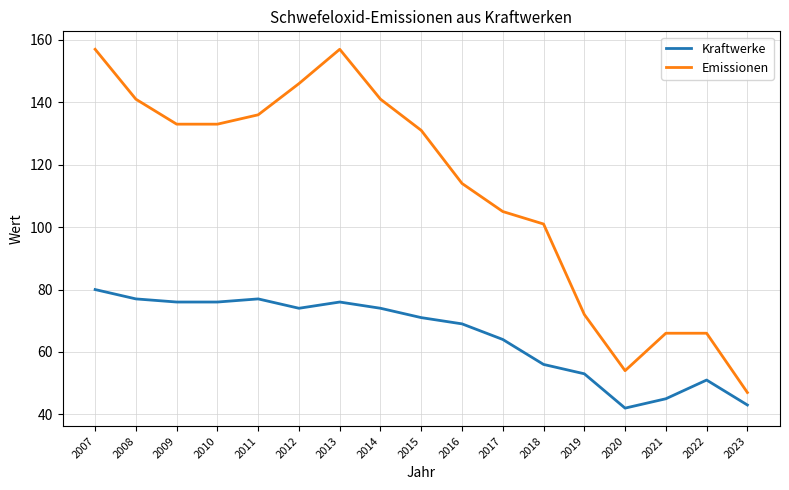

Reading right to left, what are all the values shown in this chart?

Kraftwerke: 43	51	45	42	53	56	64	69	71	74	76	74	77	76	76	77	80
Emissionen: 47	66	66	54	72	101	105	114	131	141	157	146	136	133	133	141	157